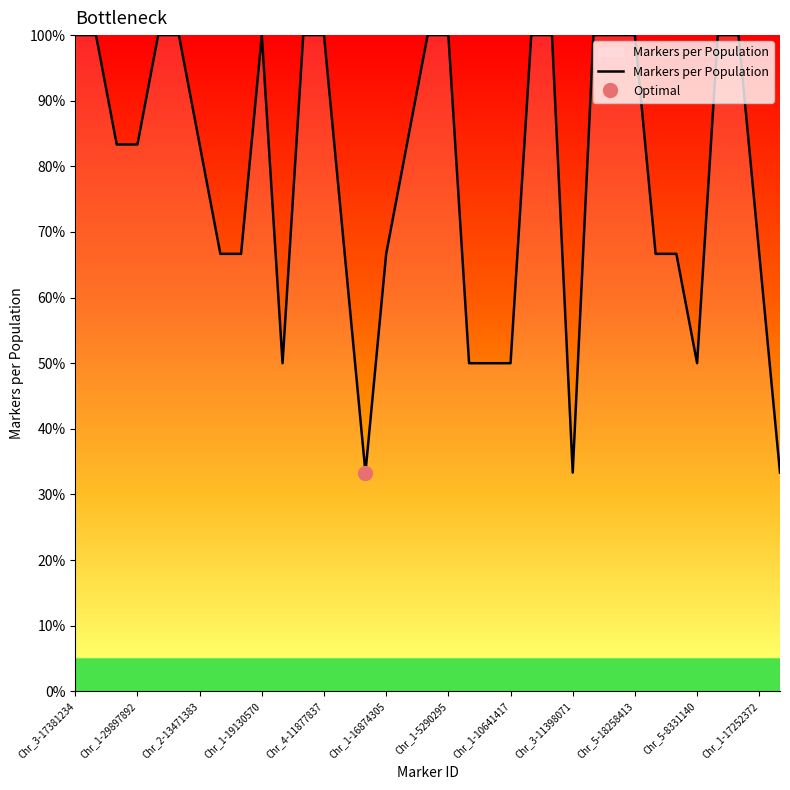

The Markers per Population series shows 100.0 at Chr_3-17381234. True or false?

True